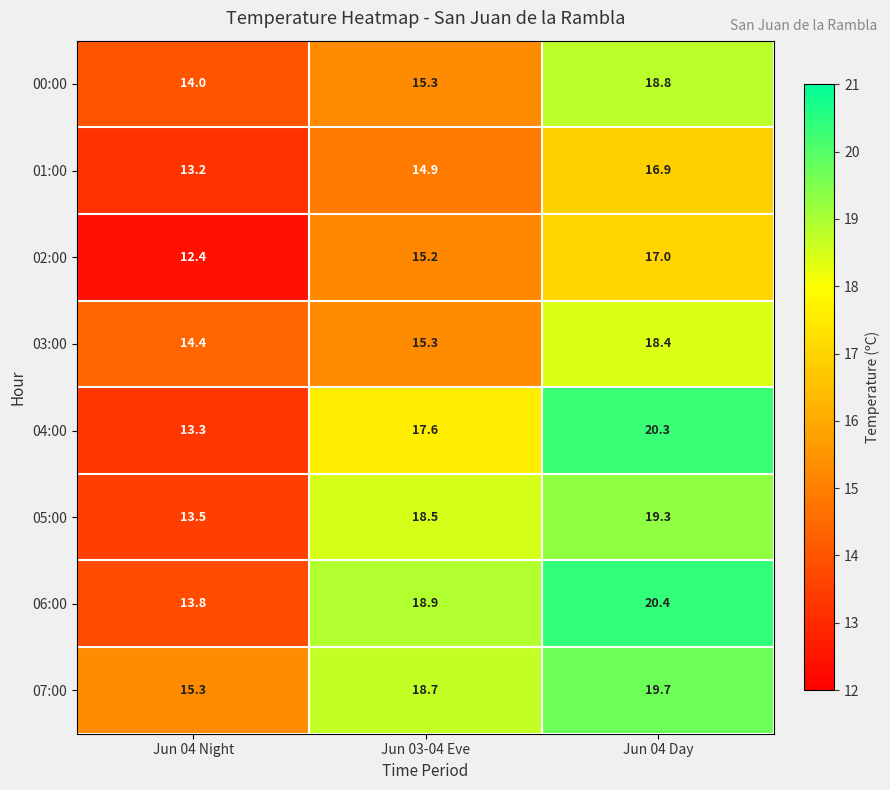

Is it true that 01:00 equals 23.7 at Jun 04 Night?

False